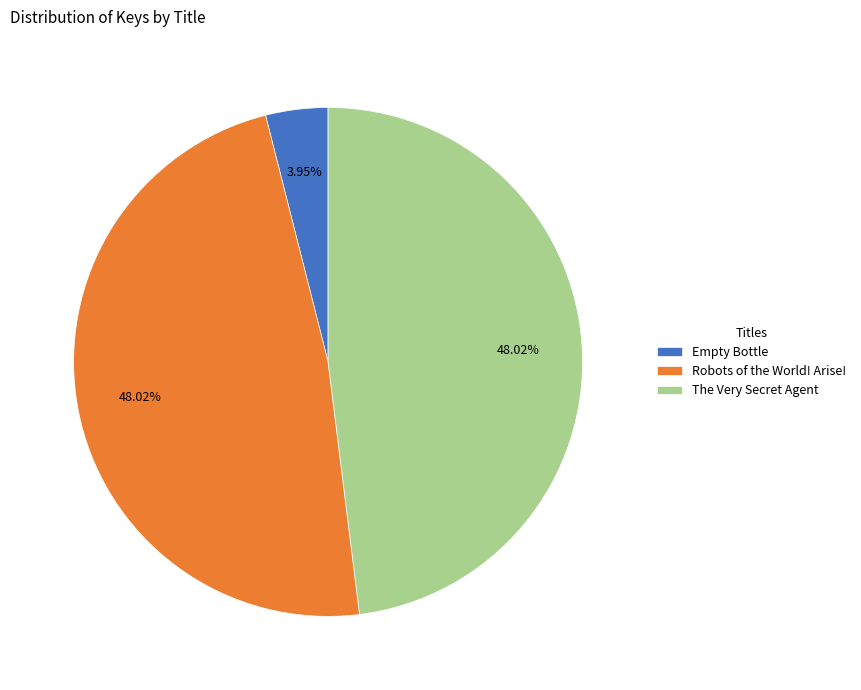

How many slices are in this pie chart?

3